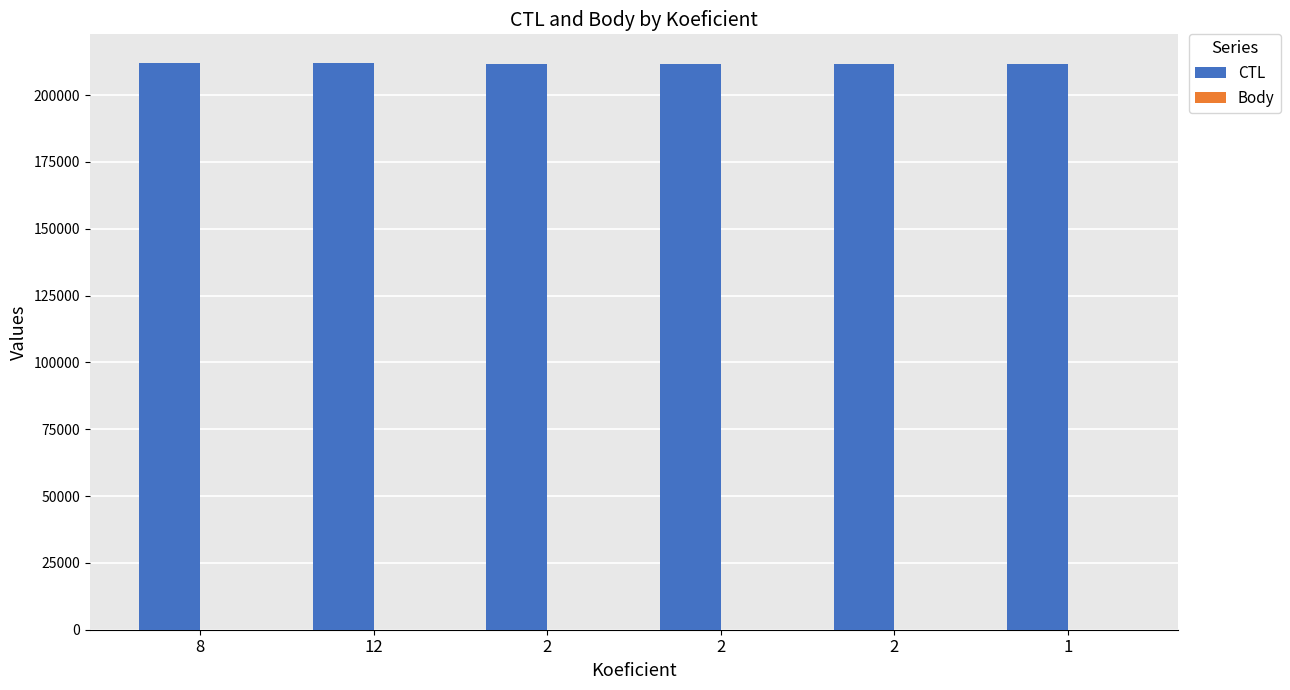

How many series are shown in this chart?

2